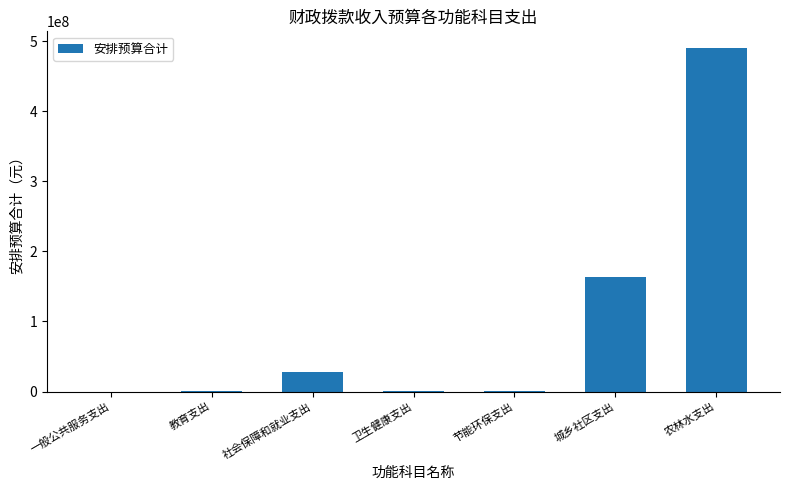

At which label does the data first exceed 673300?

社会保障和就业支出